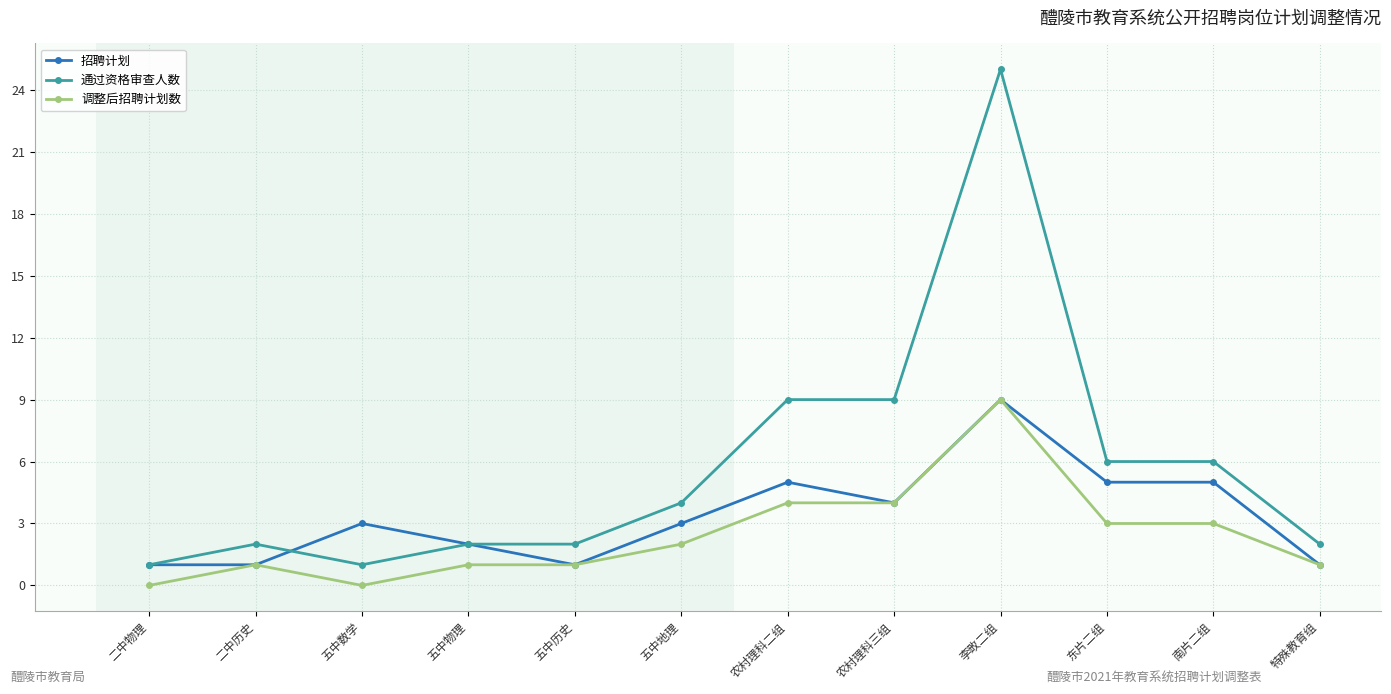

What is the approximate value of 调整后招聘计划数 at 东片二组?

3